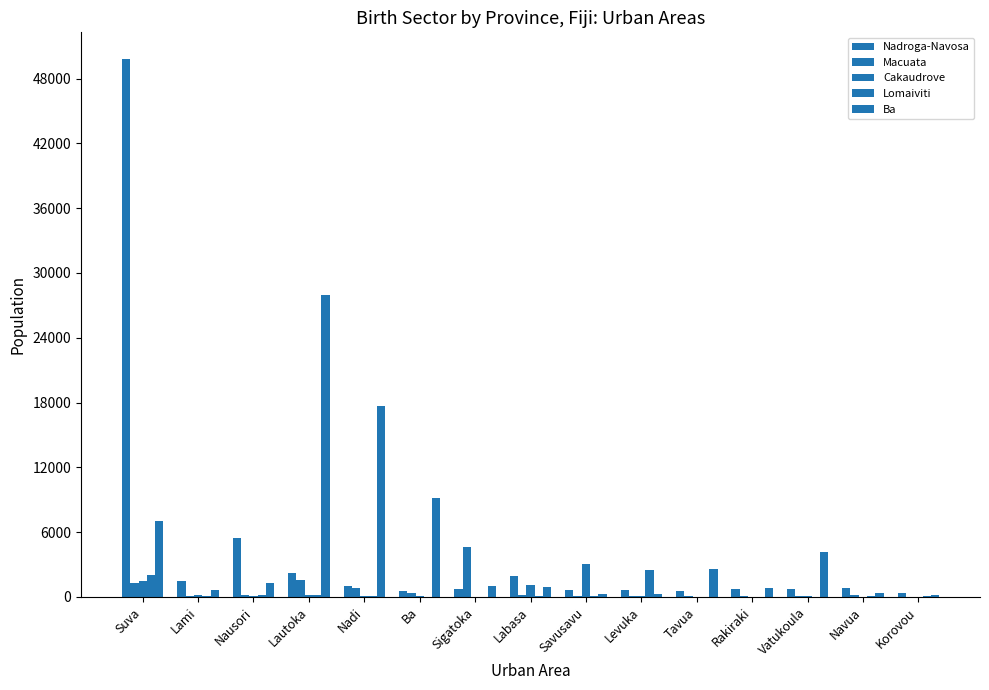

Are the bars horizontal?

No